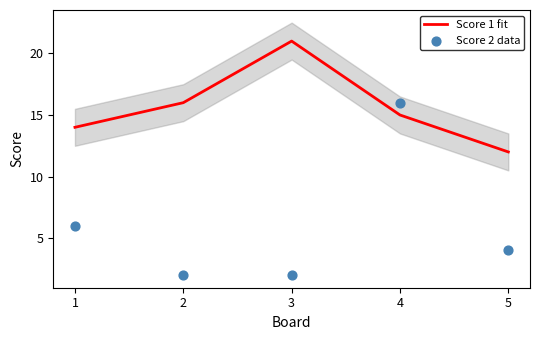

Which series contains the highest Y value?

Score 1 fit